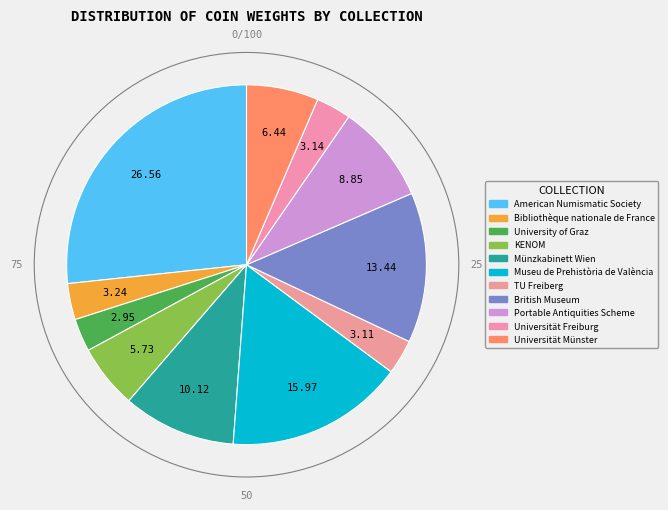

Combined, what portion of the pie is TU Freiberg and Universität Münster?

9.6%